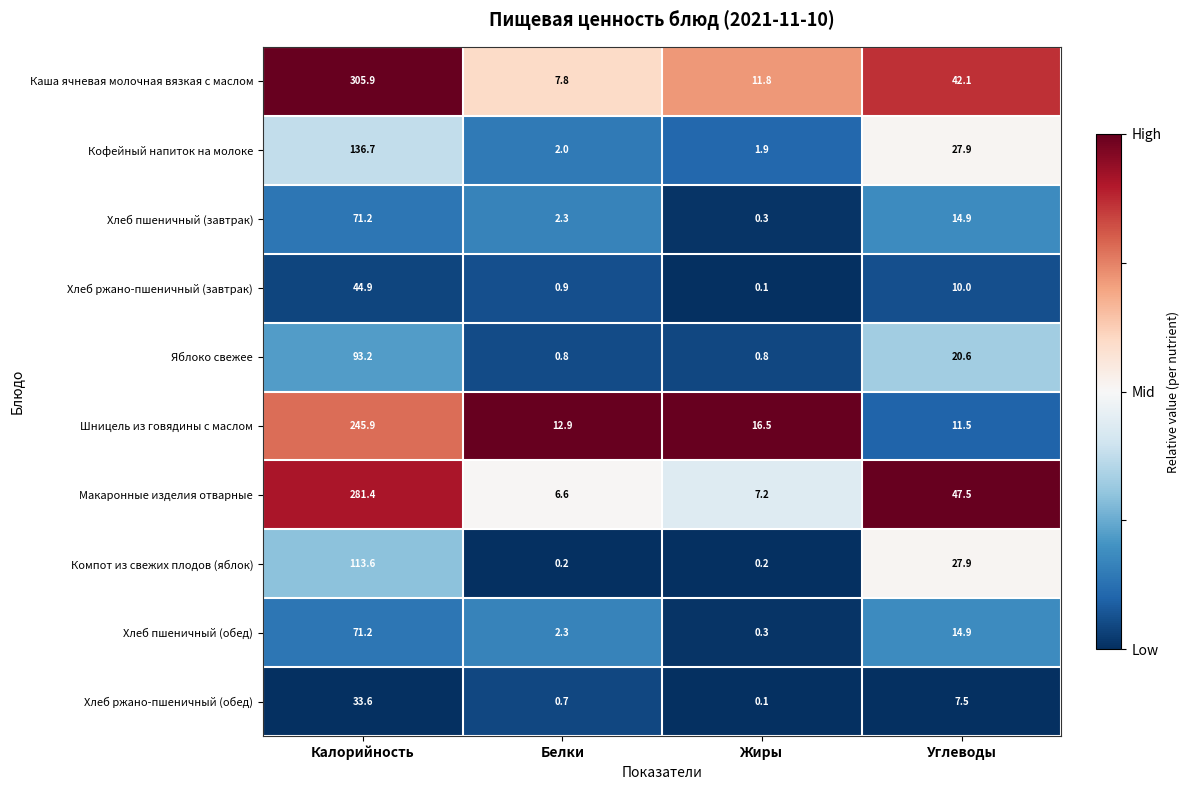

Which category has the lowest value in the Шницель из говядины с маслом series?

Углеводы